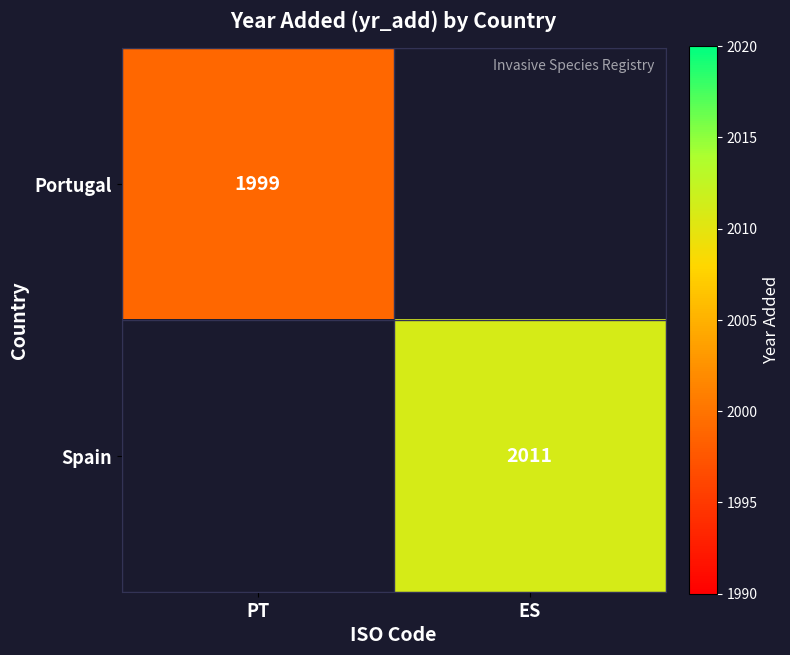

Between PT and ES, which is larger?

ES